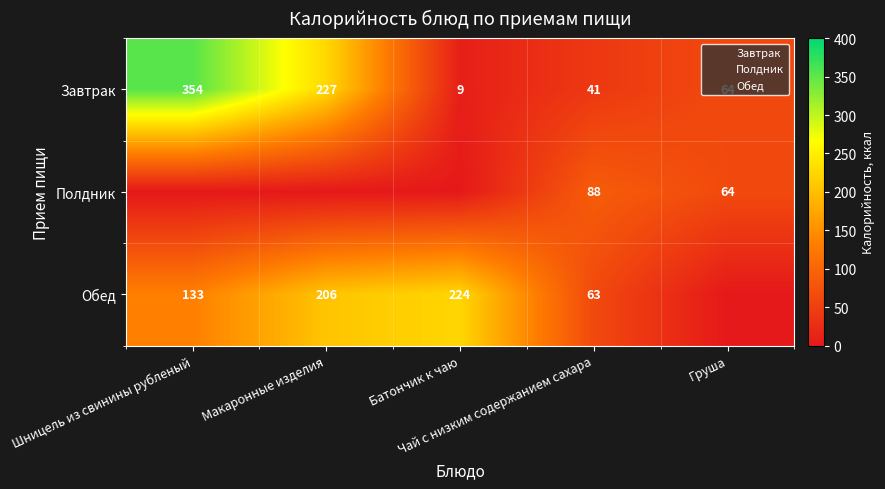

What is the greatest value displayed?

354